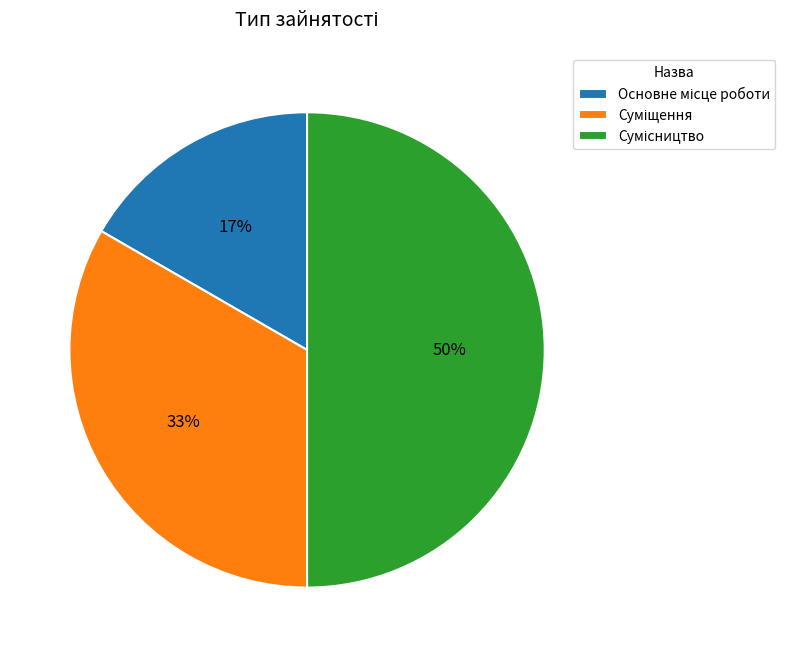

How many slices are in this pie chart?

3